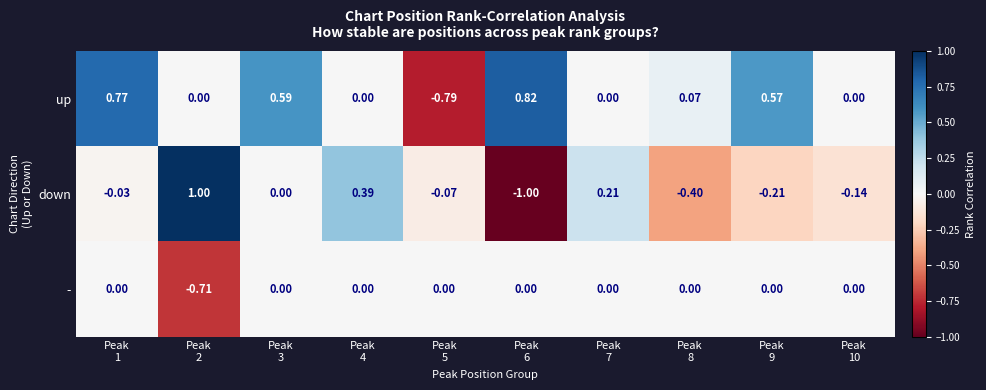

List the series in order of their peak value, highest first.

down, up, -